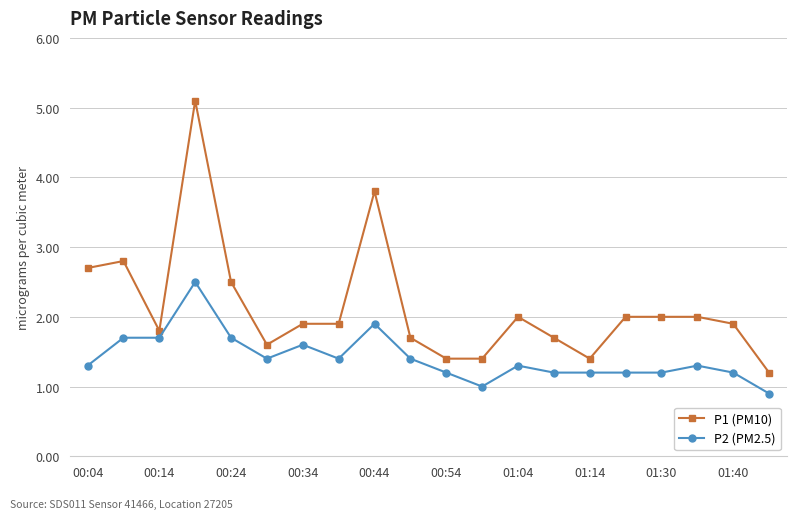

What is the value of the P2 (PM2.5) point at the 16th from the left?

1.2